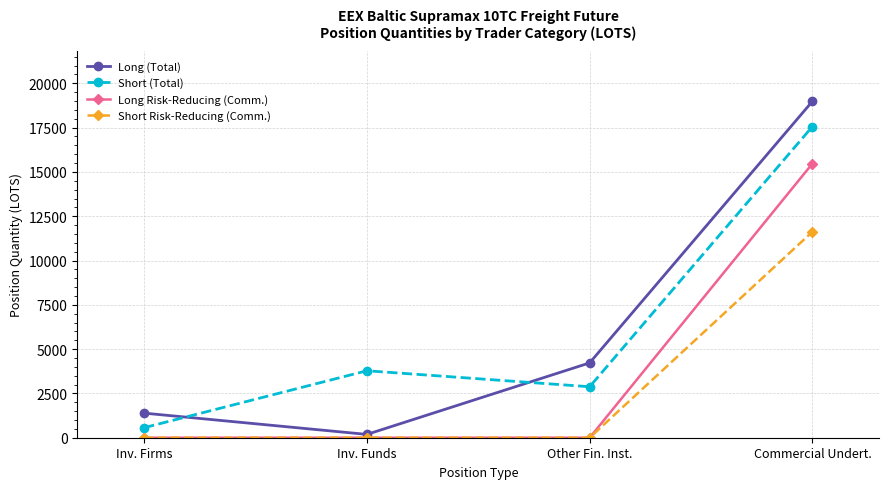

What are all the series names shown in the legend?

Long (Total), Short (Total), Long Risk-Reducing (Comm.), Short Risk-Reducing (Comm.)